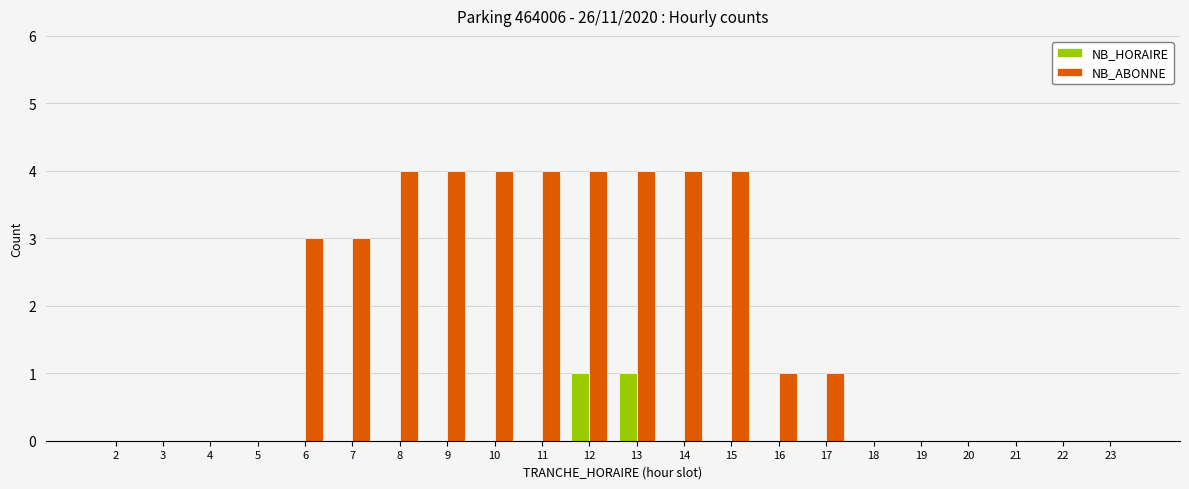

Is the value of NB_ABONNE at 6 greater than the value of NB_HORAIRE at 20?

Yes